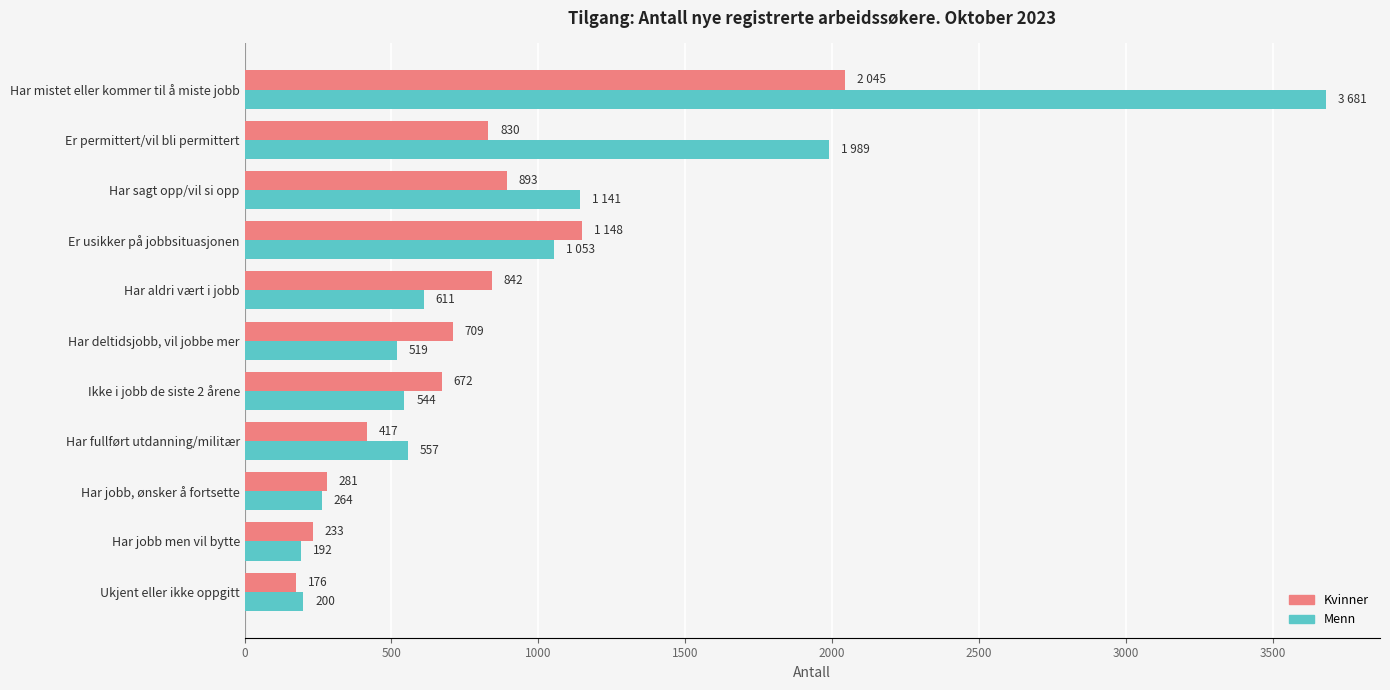

What are all the series names shown in the legend?

Kvinner, Menn